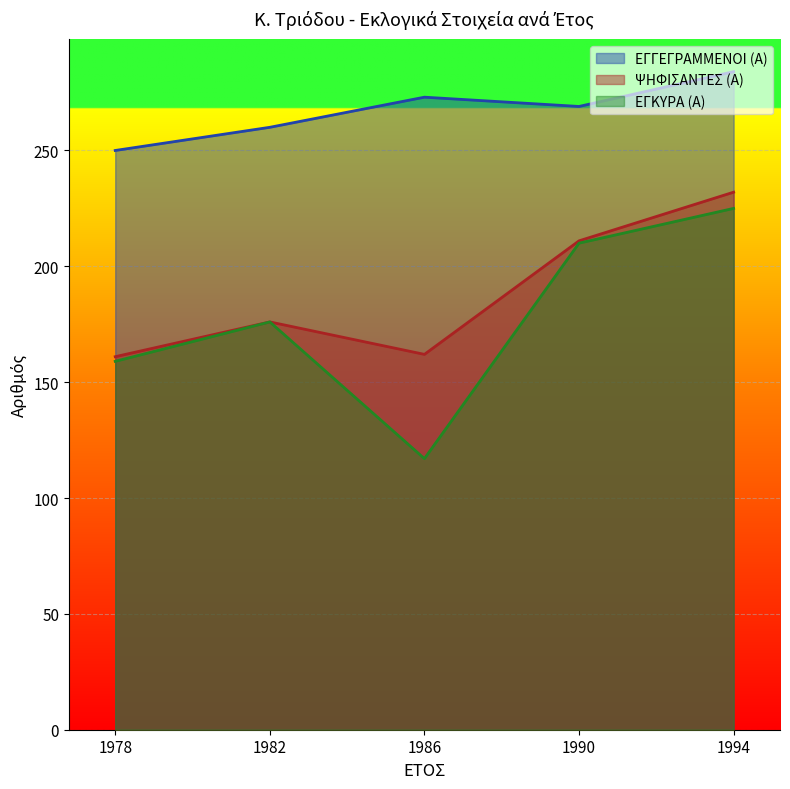

Where is the first local maximum for ΕΓΚΥΡΑ (Α)?

1982